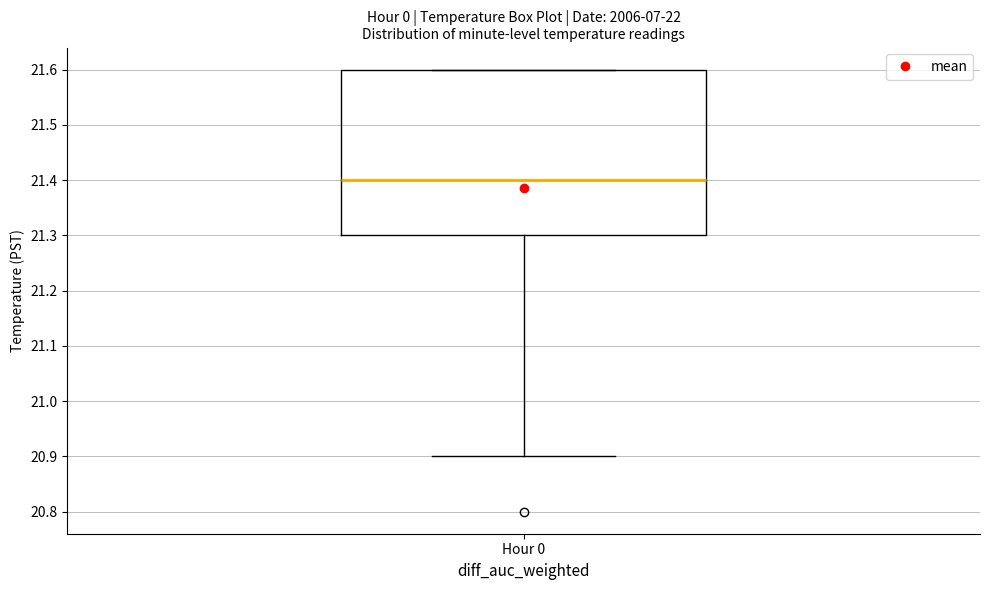

Read this box plot against the y-axis: the position of the median line, the range covered by the box, and the ends of both whiskers. The values are not printed on the chart, so give them approximately, as read against the axis.

median 21.4, box 21.3 to 21.6, whiskers 20.9 to 21.6